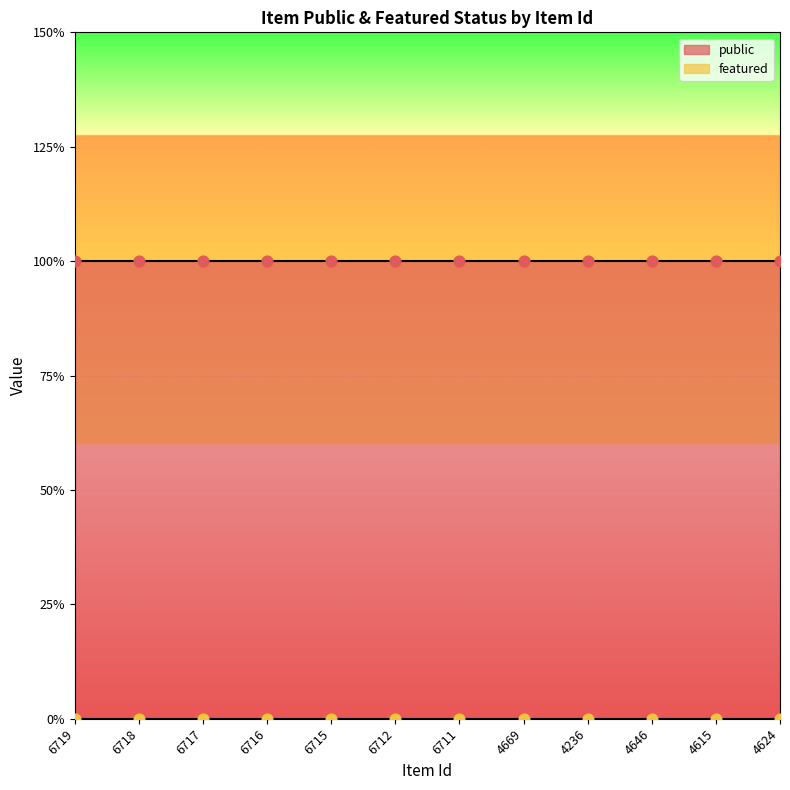

Is the value of public at 6712 greater than the value of featured at 6718?

Yes